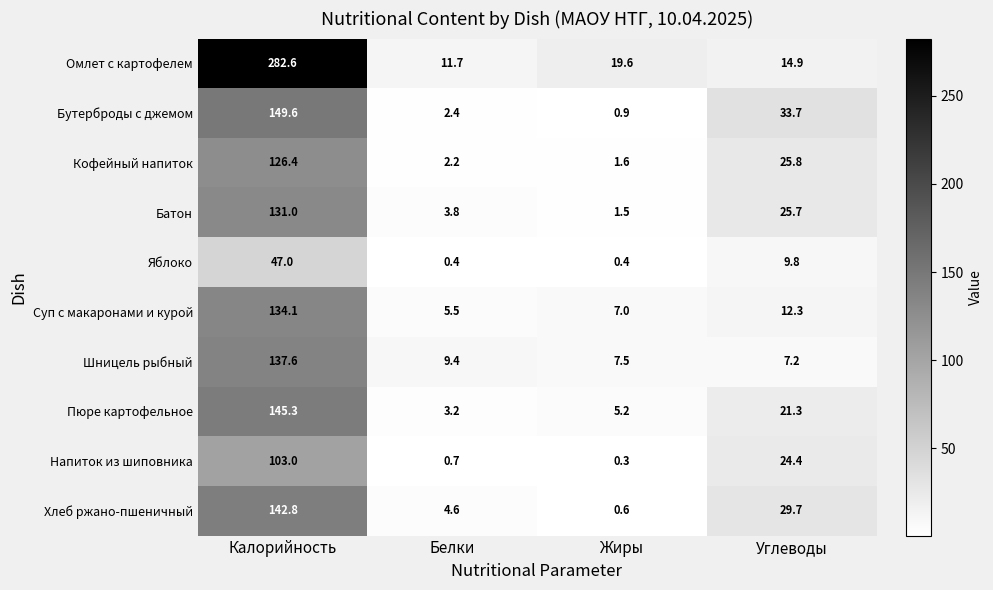

What is the greatest value displayed?

282.6